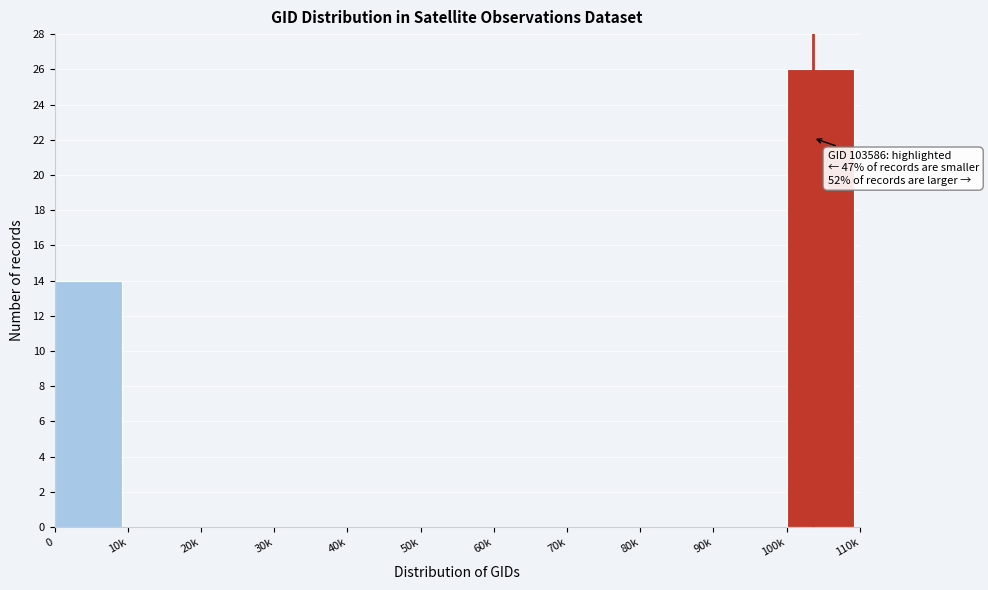

Reading left to right, list all the values displayed in this chart.

0=14	10k=0	20k=0	30k=0	40k=0	50k=0	60k=0	70k=0	80k=0	90k=0	100k=26